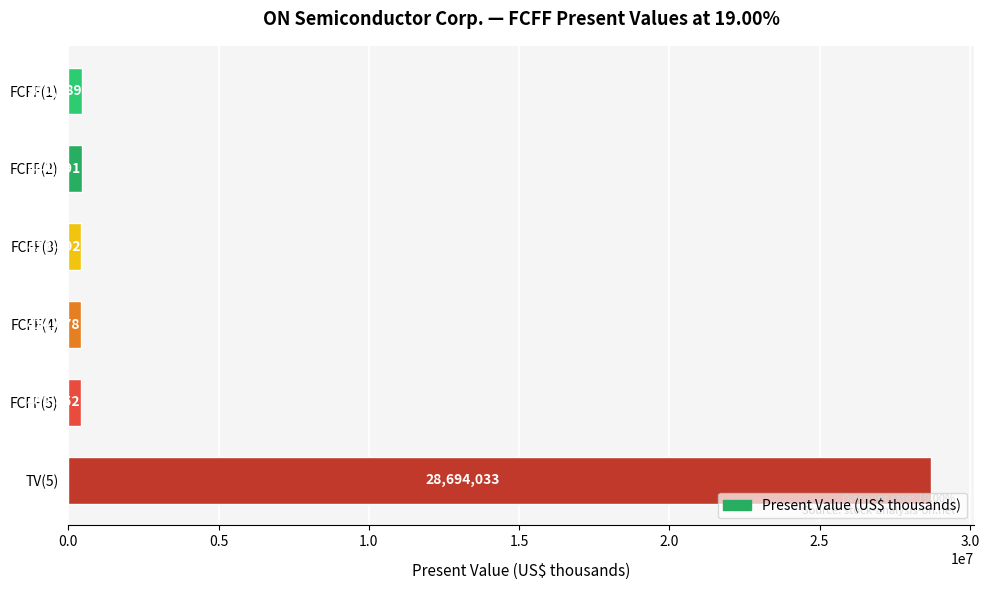

At which category does the chart reach its minimum across all series?

FCFF(5)